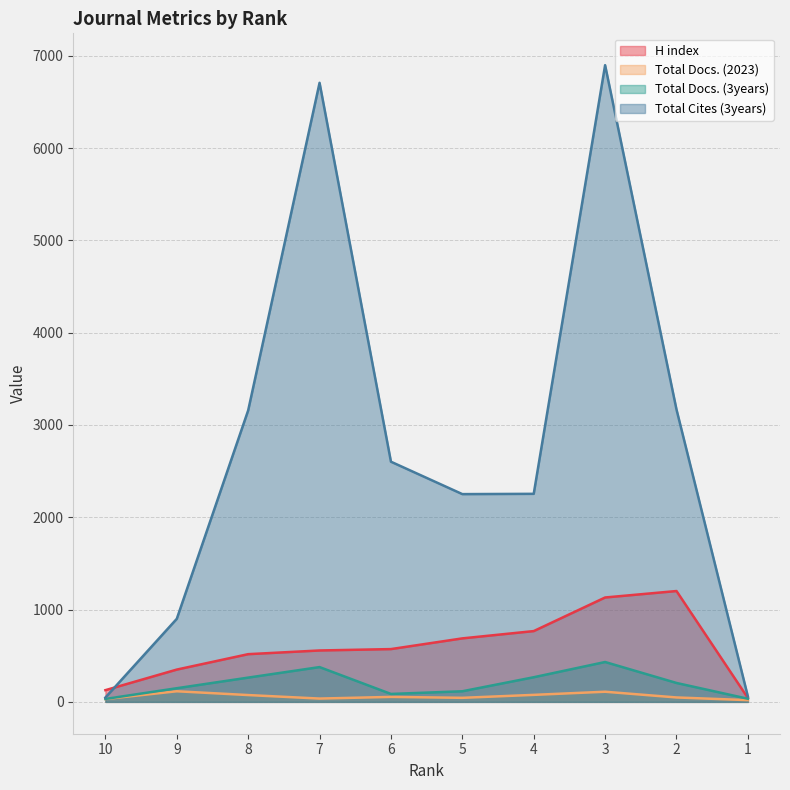

True or false: H index has more than 2 points higher than both neighbors.

False